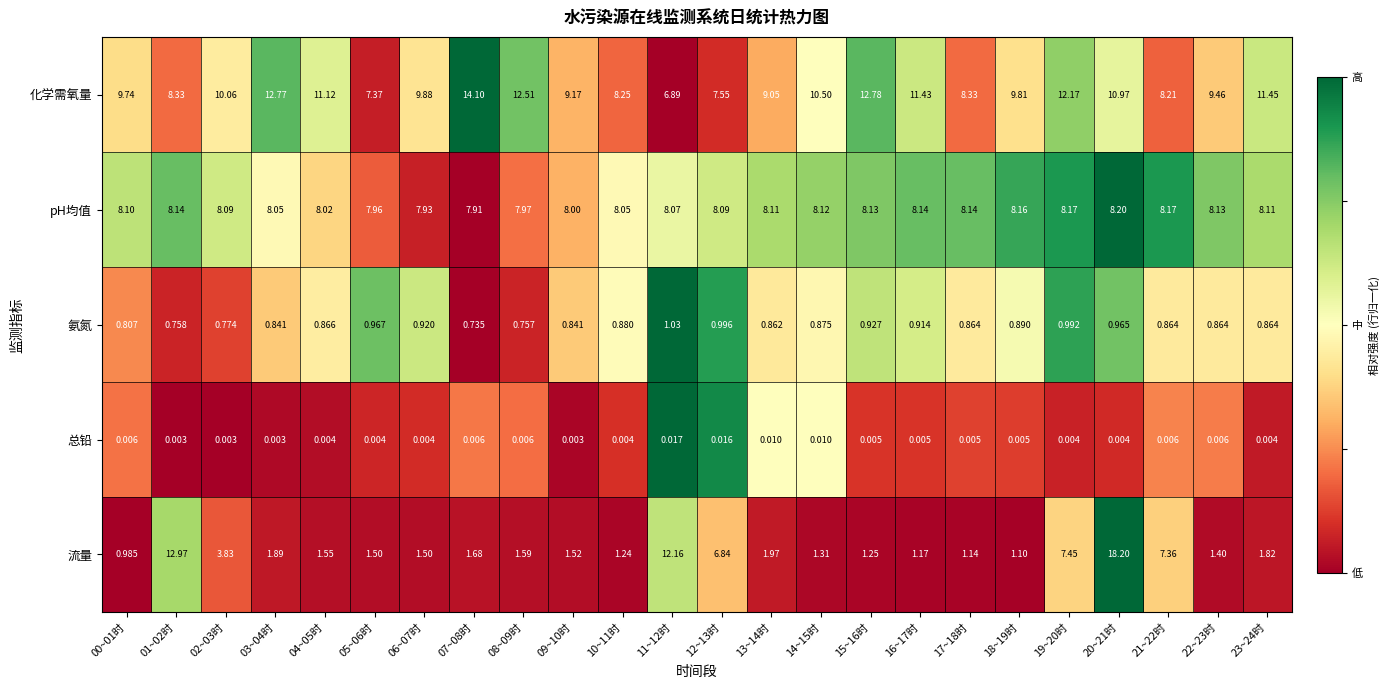

Rank the series by their maximum value, from highest to lowest.

流量, 化学需氧量, pH均值, 氨氮, 总铅